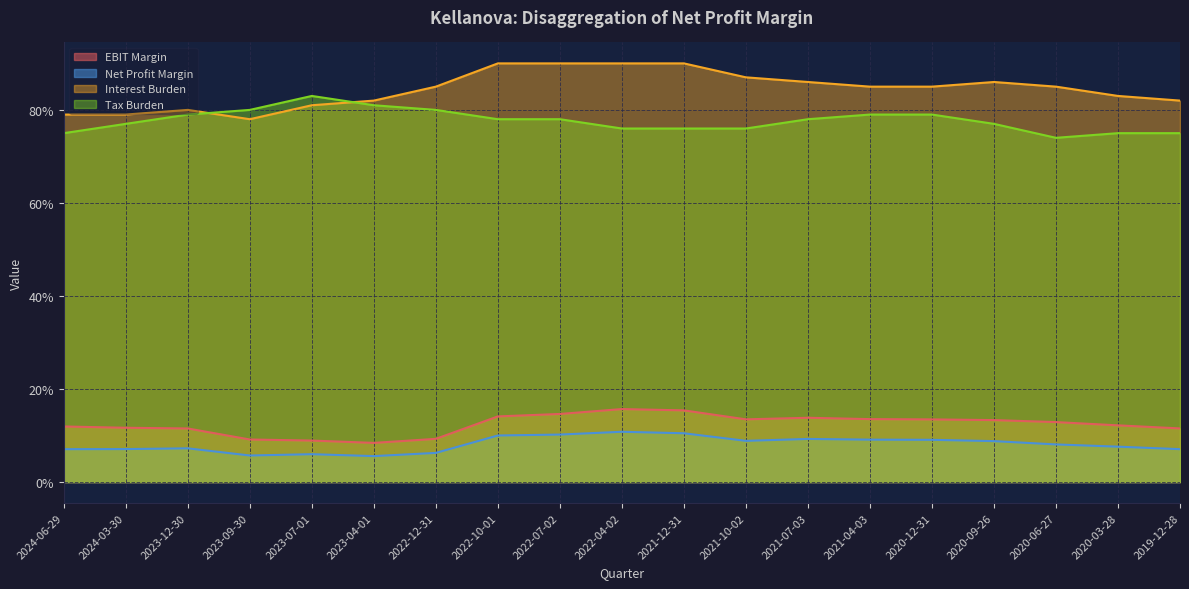

What is the label of the 4th point from the right?

2020-09-26